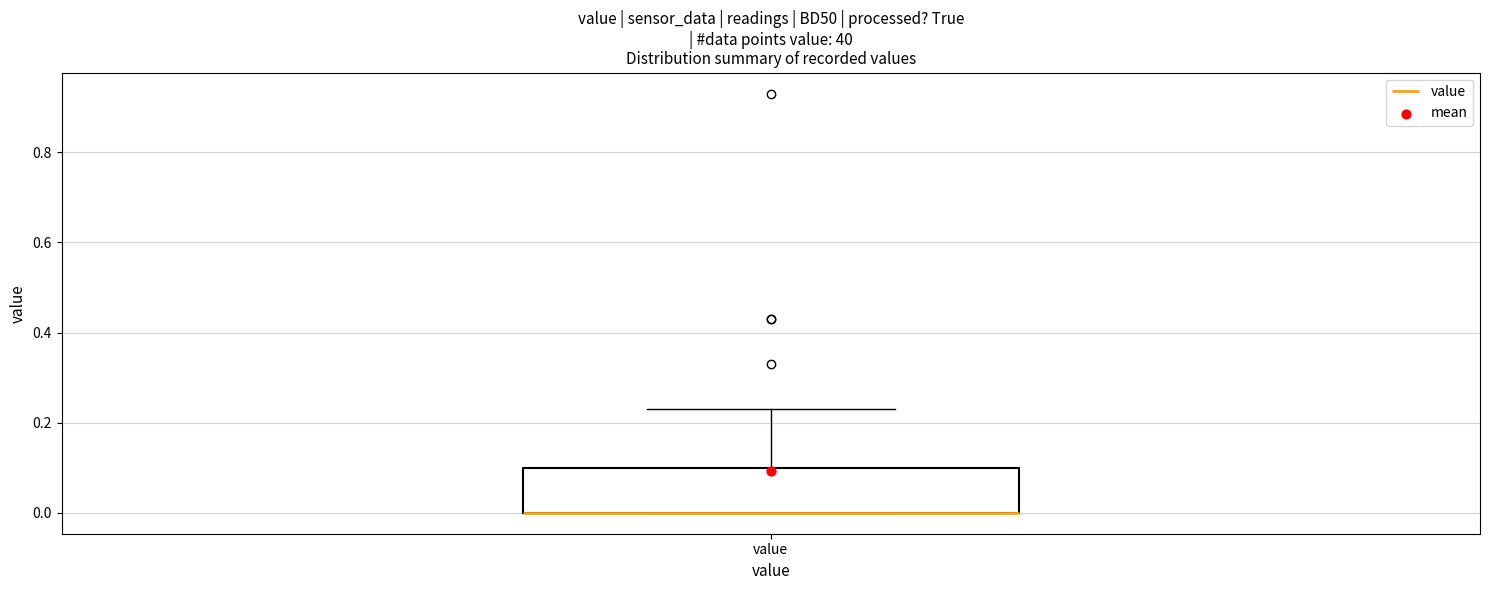

Read this box plot against the y-axis: the position of the median line, the range covered by the box, and the ends of both whiskers. The values are not printed on the chart, so give them approximately, as read against the axis.

median 0.00 (drawn on the box's lower edge), box 0.00 to 0.10, whiskers 0.00 to 0.24